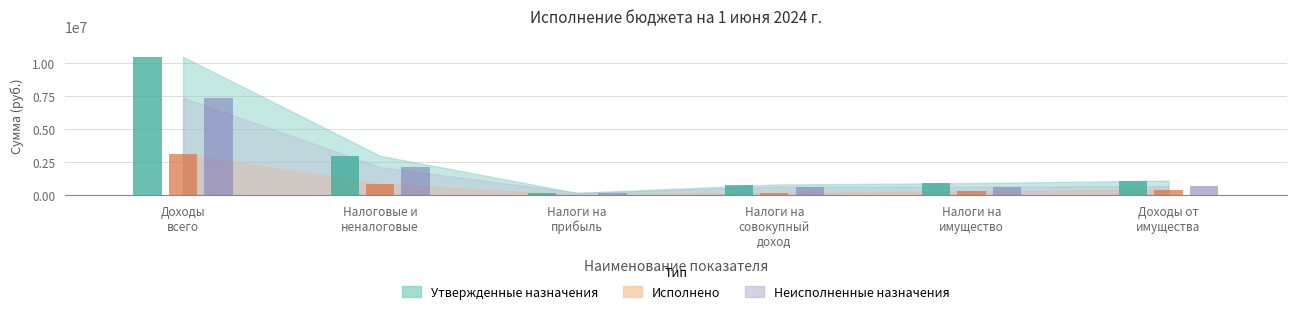

Which category has the highest value in the Утвержденные бюджетные назначения series?

Доходы всего